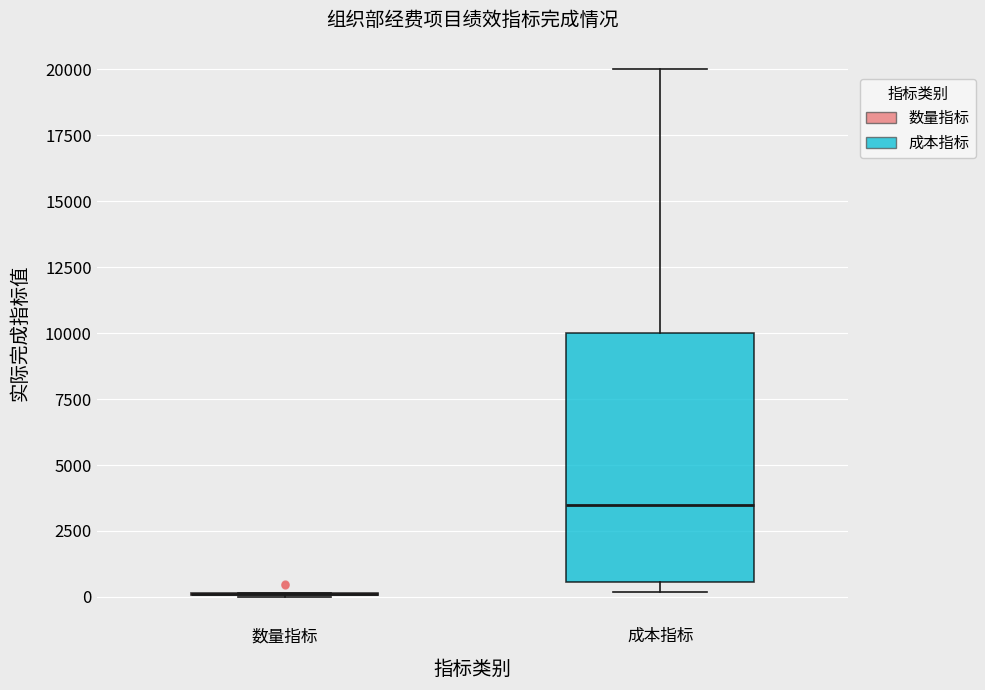

Where is the upper edge of the box for 成本指标 on the y-axis? The values are not printed on the chart, so give them approximately, as read against the axis.

10000